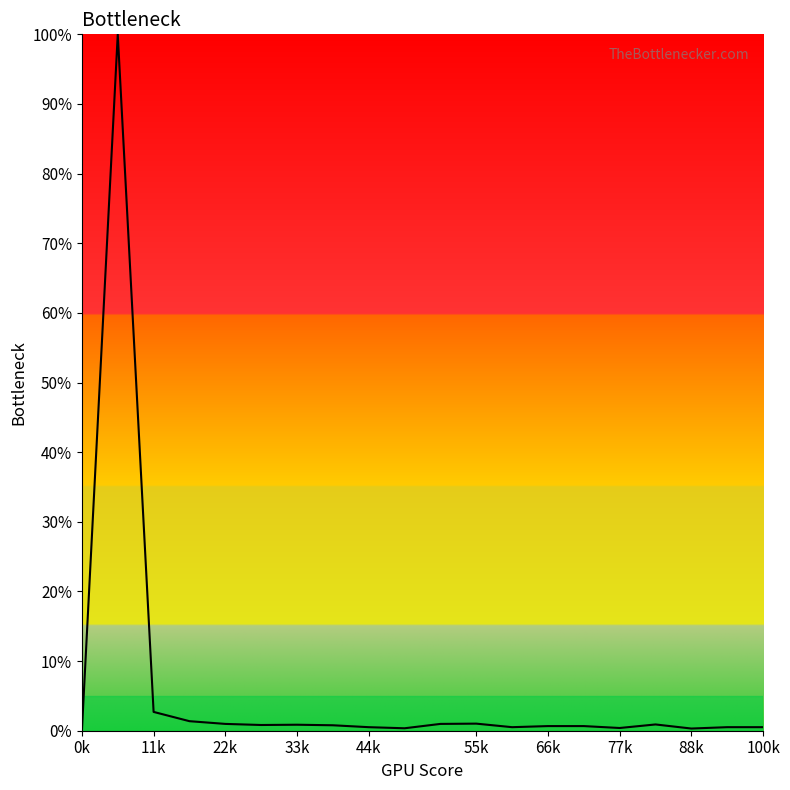

What is the greatest value displayed?

100.0